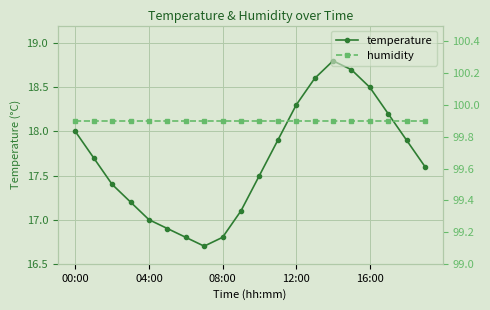

What is the lowest value of the temperature series?

16.7